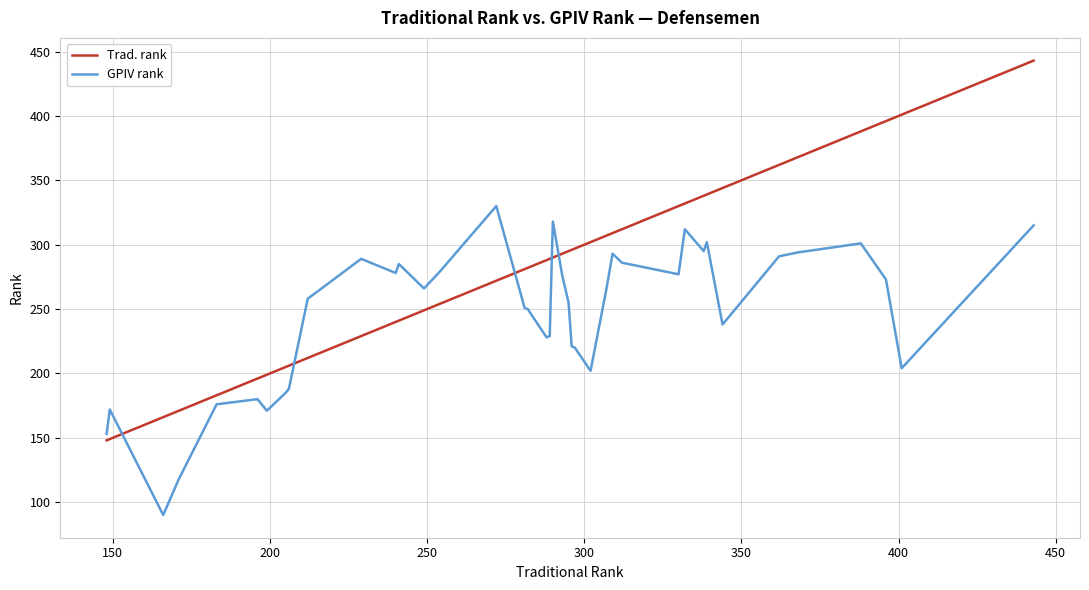

After their last crossing, which series has the higher values: GPIV rank or Trad. rank?

Trad. rank